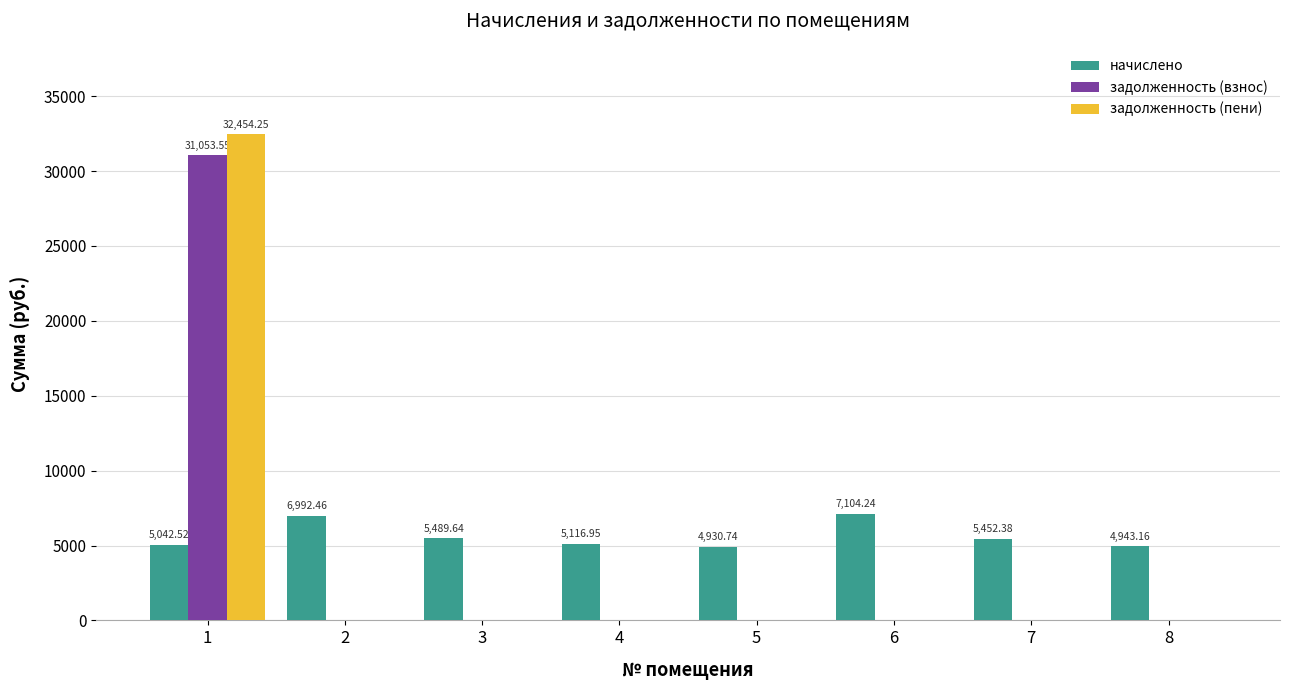

What is the difference between the начислено values at 4 and 8?

173.8